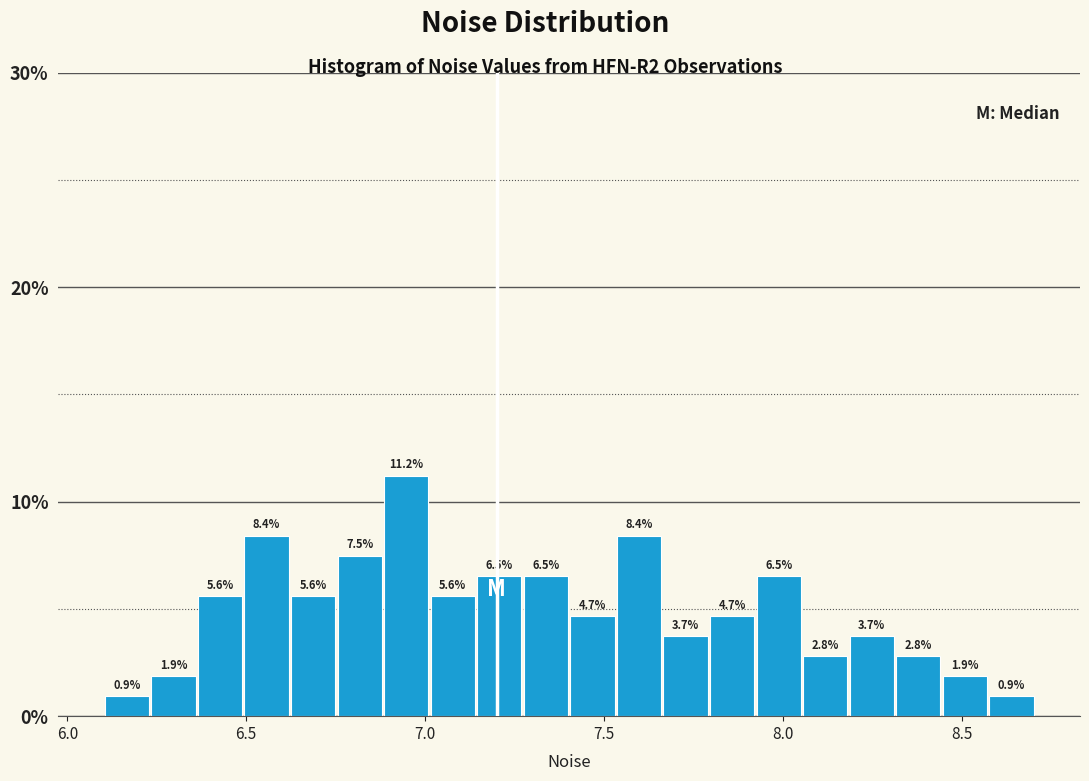

Read against the x-axis, roughly where is the centre of the tallest bar?

6.95